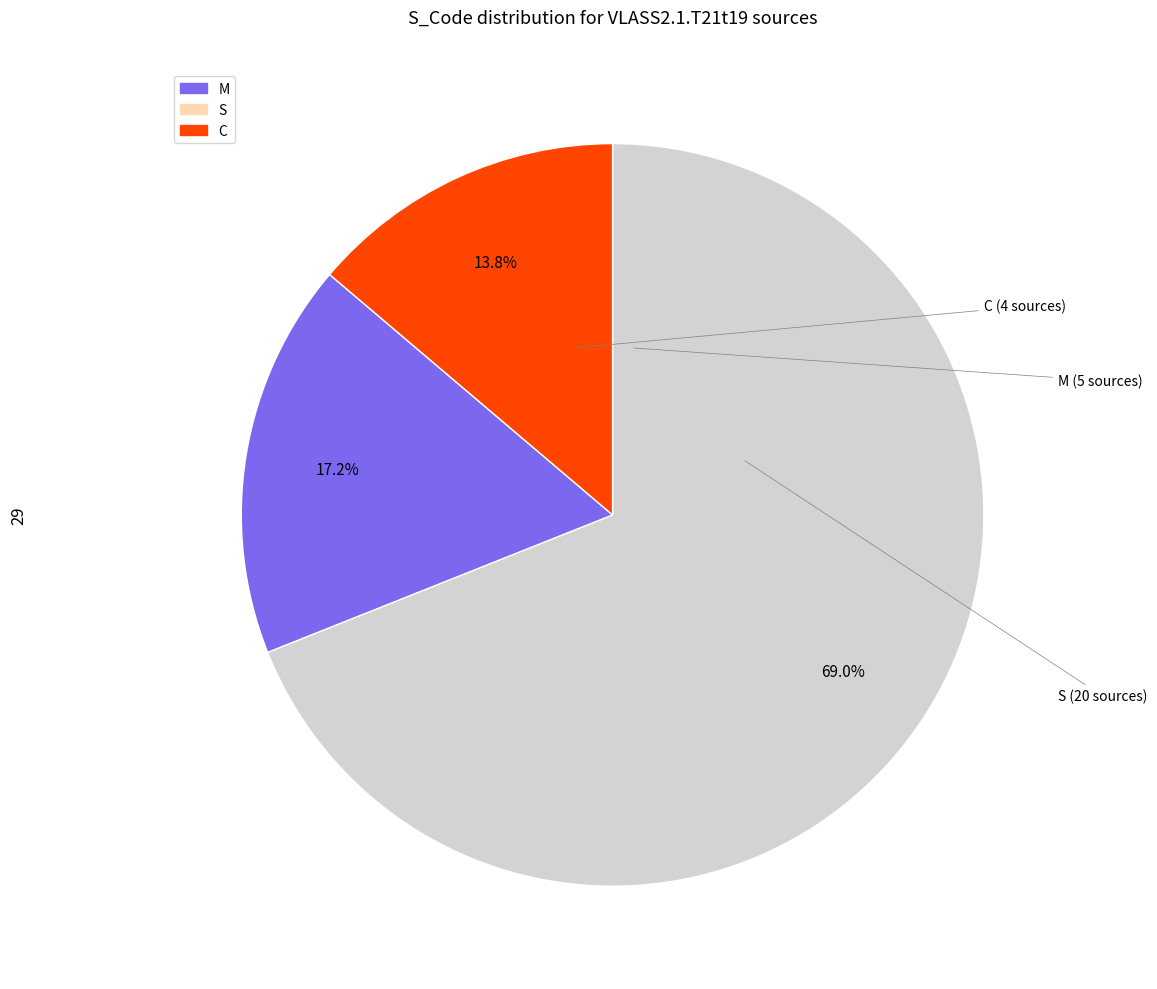

Is there a majority slice in this chart?

Yes